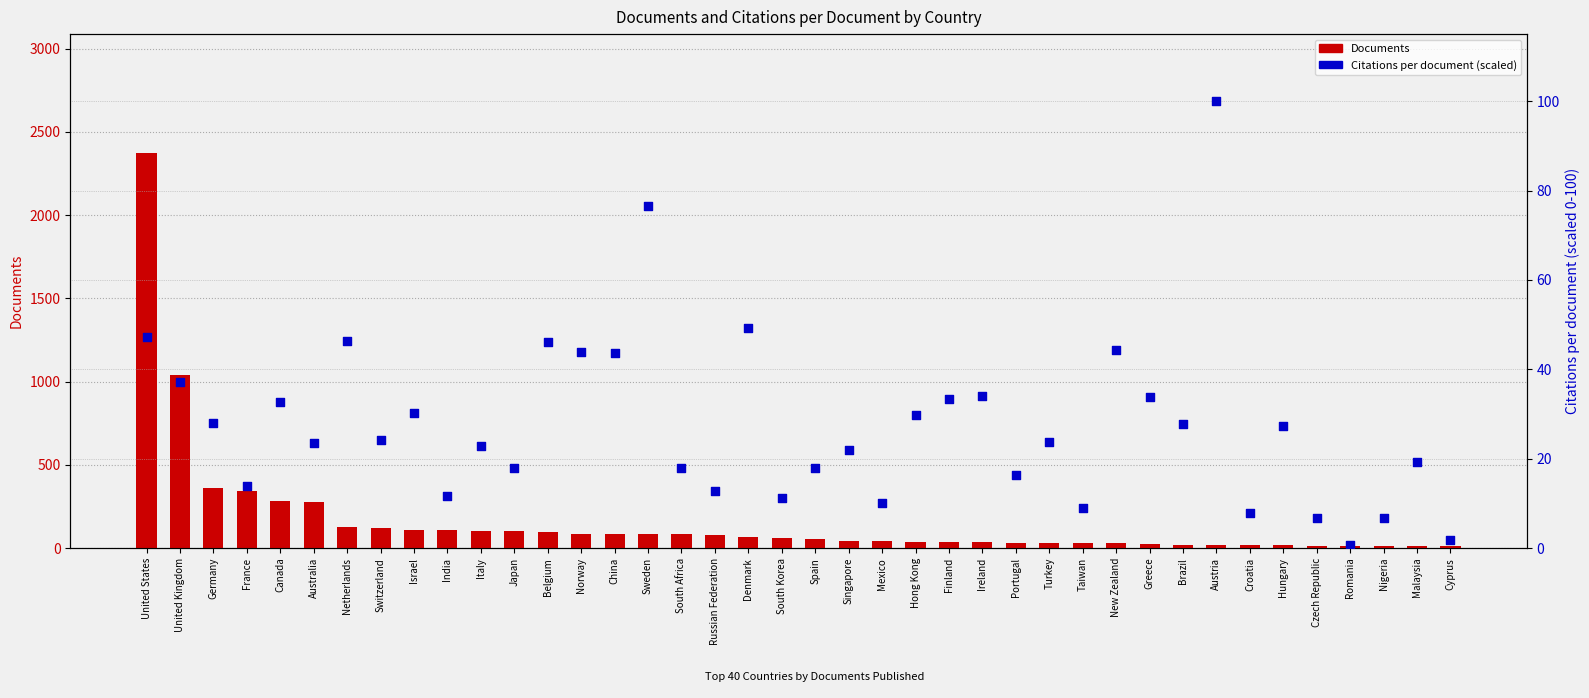

At how many categories does at least one series exceed 2191?

1